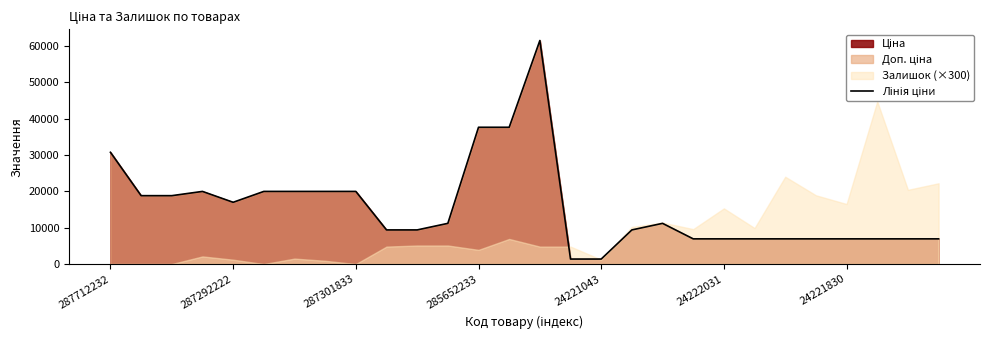

Reading left to right, list all the values displayed in this chart.

30717.1	18796.8	18796.8	19964.2	16976.3	19964.2	19964.2	19964.2	19964.2	9384.0	9384.0	11188.2	37593.6	37593.6	61434.3	1375.4	1375.4	9384.0	11188.2	6925.7	6925.7	6925.7	6925.7	6925.7	6925.7	6925.7	6925.7	6925.7